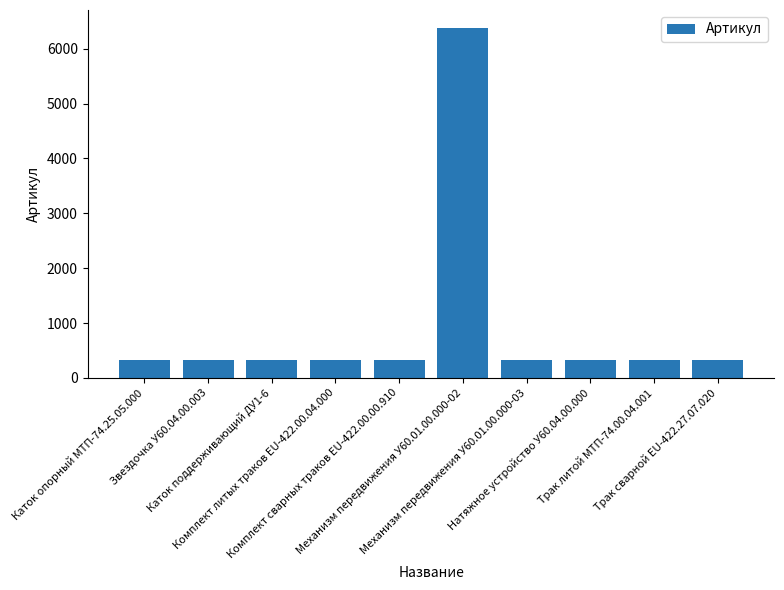

What is the label of the 3rd bar from the left?

Каток поддерживающий ДУ1-6